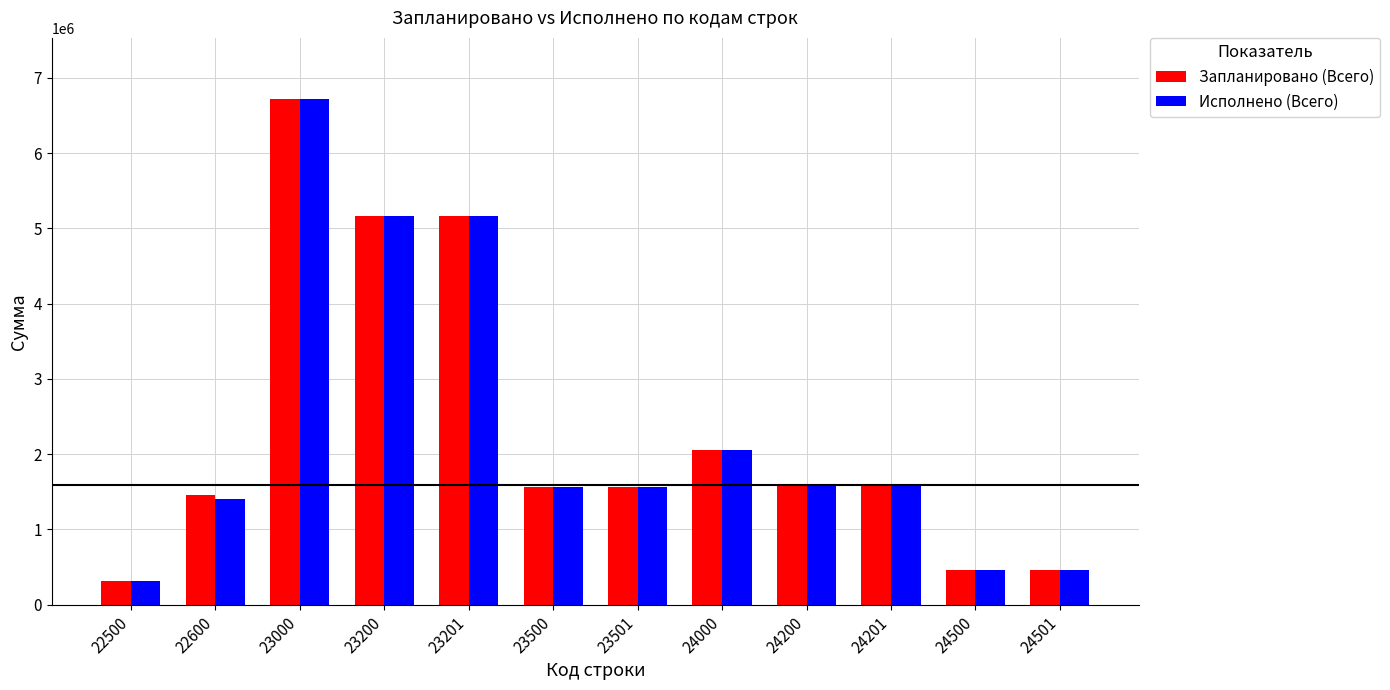

What are all the series names shown in the legend?

Запланировано (Всего), Исполнено (Всего)